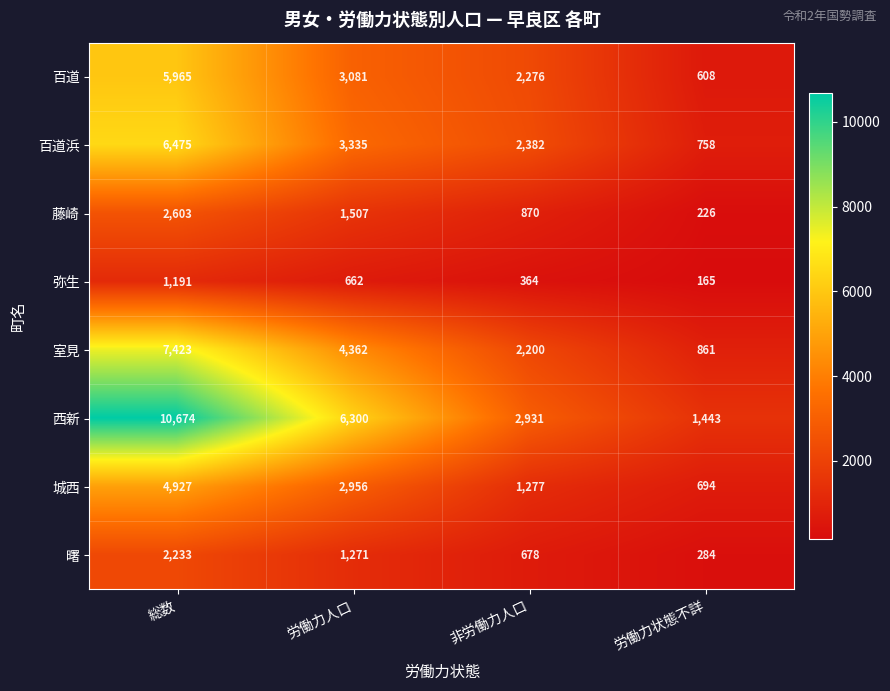

What is the minimum value shown in the chart?

165